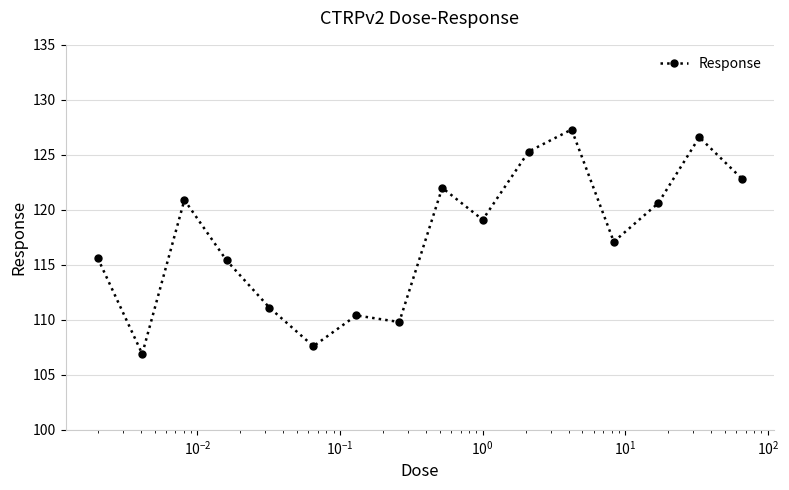

Count the number of values greater than 119.

8